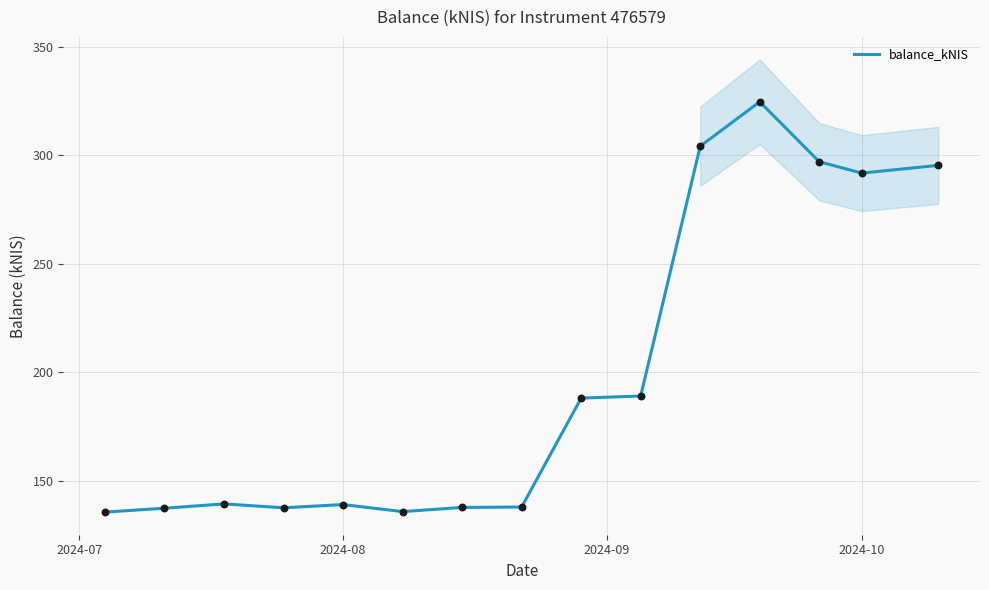

What is the maximum value for balance_kNIS?

324.7